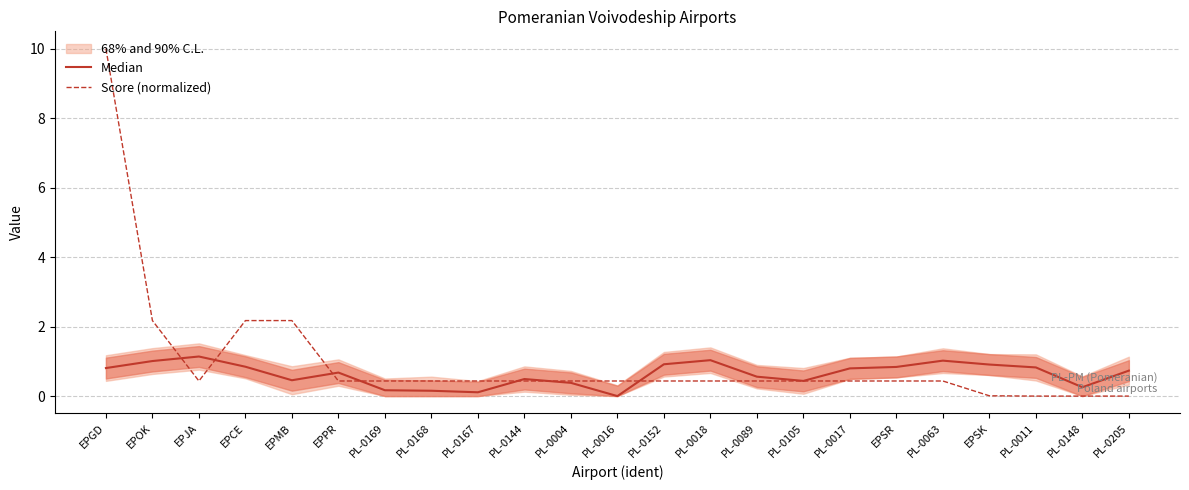

What is the label of the 18th point from the right?

EPPR